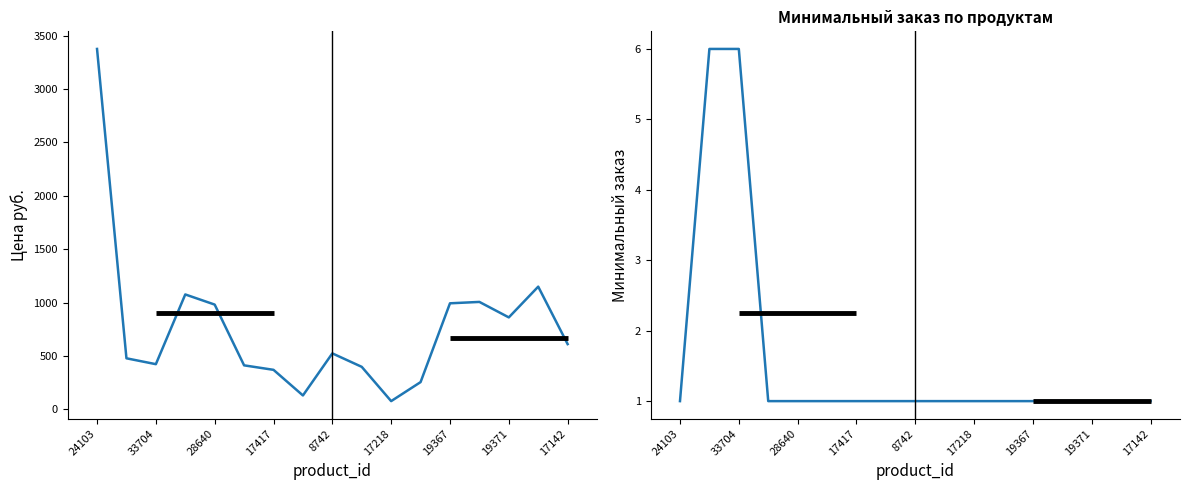

How many Минимальный заказ values are between 1 and 2?

15